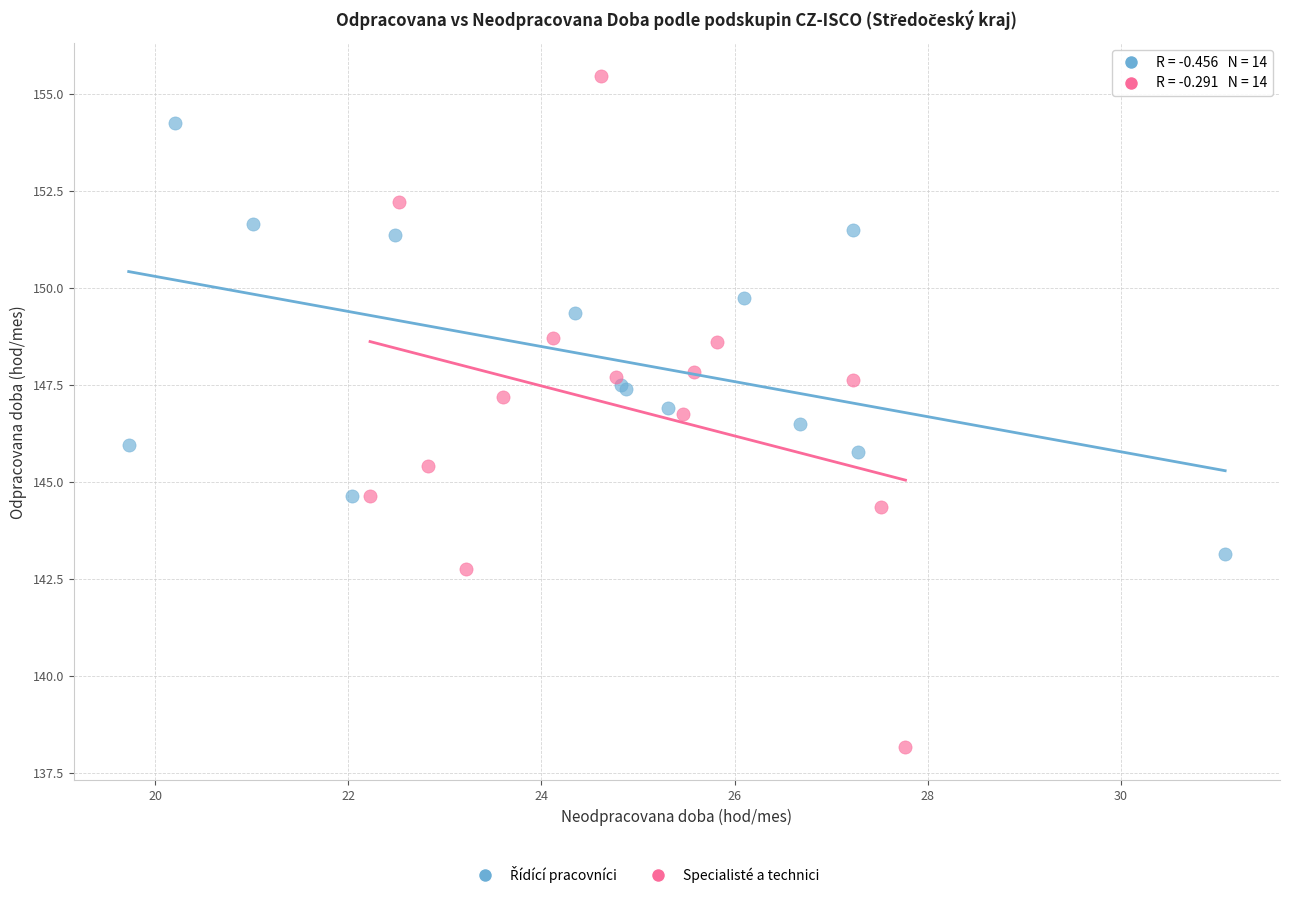

Which series contains the highest Y value?

Specialisté a technici